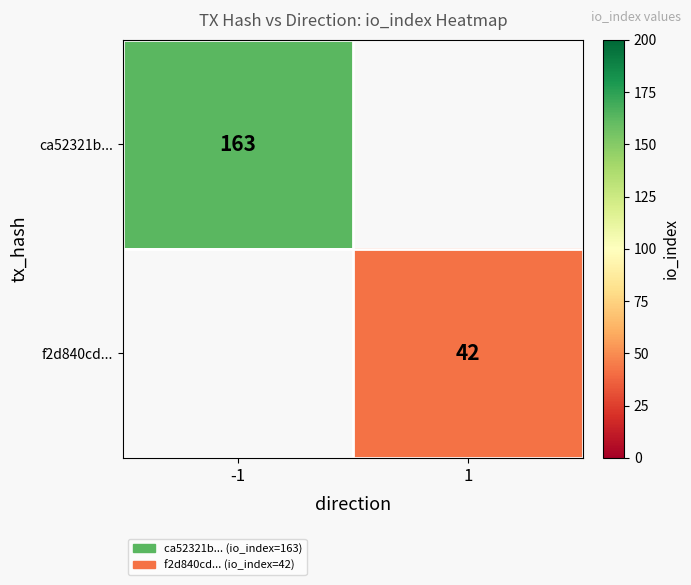

Rank the series by their maximum value, from highest to lowest.

ca52321b..., f2d840cd...